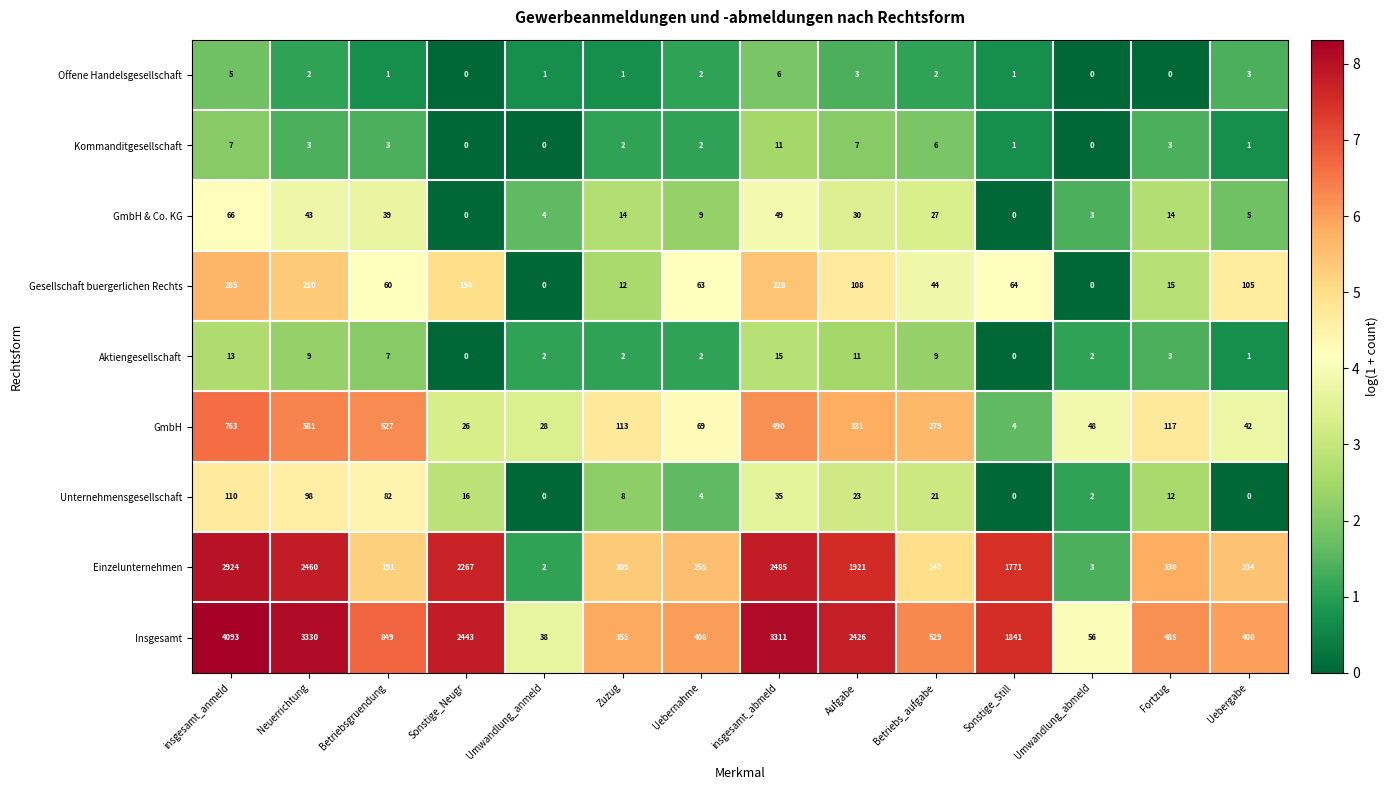

What is the maximum value shown in the chart?

4093